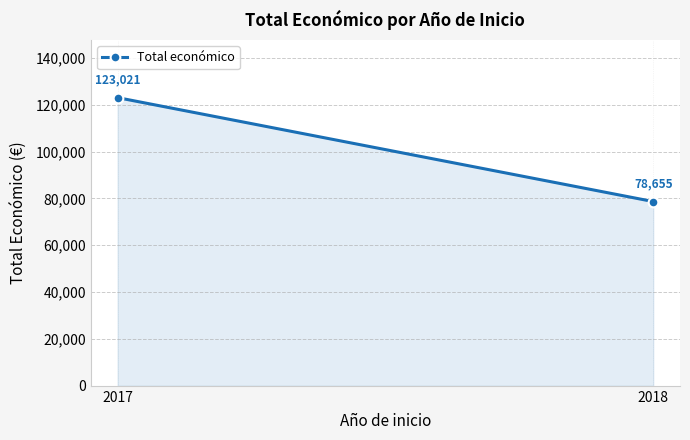

At which label is the value closest to 100838?

2017